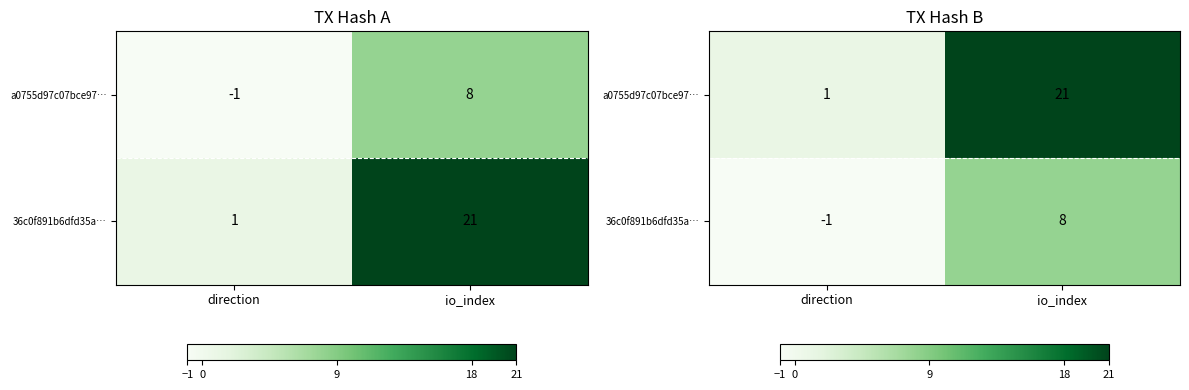

What is the highest value of the 36c0f891b6dfd35a… series?

8